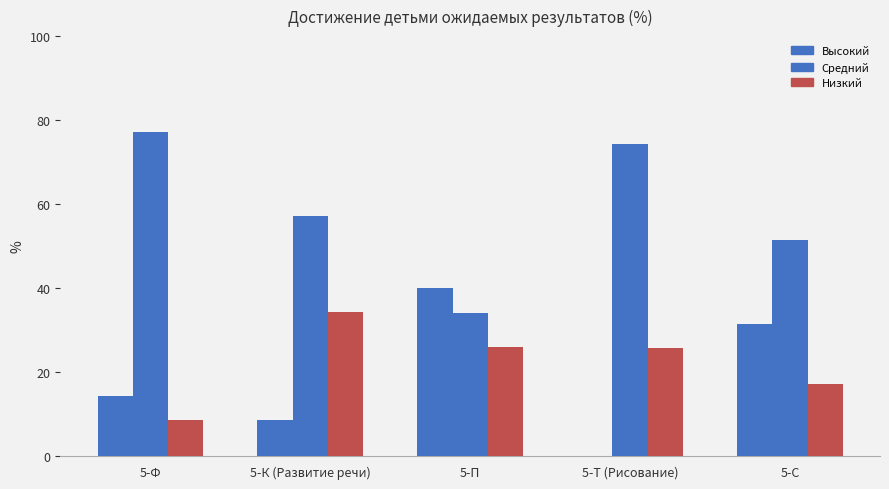

What position from the right is 5-Т (Рисование)?

2